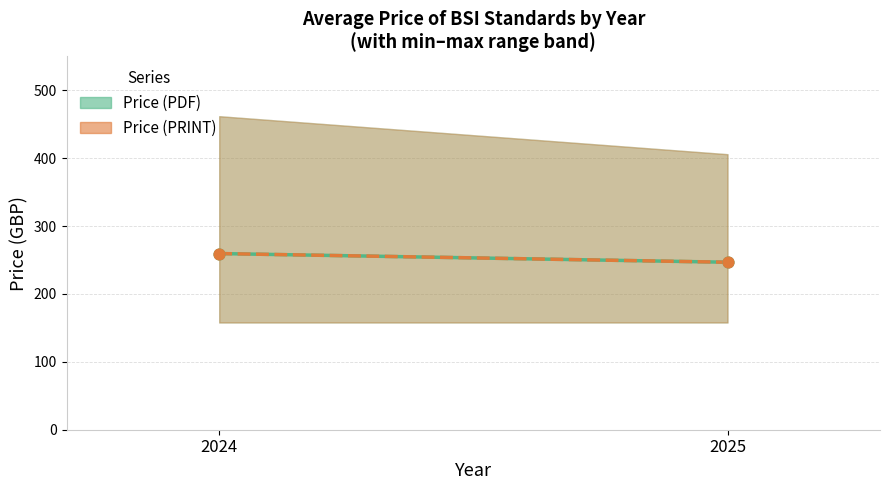

What are all the series names shown in the legend?

Price (PDF), Price (PRINT)